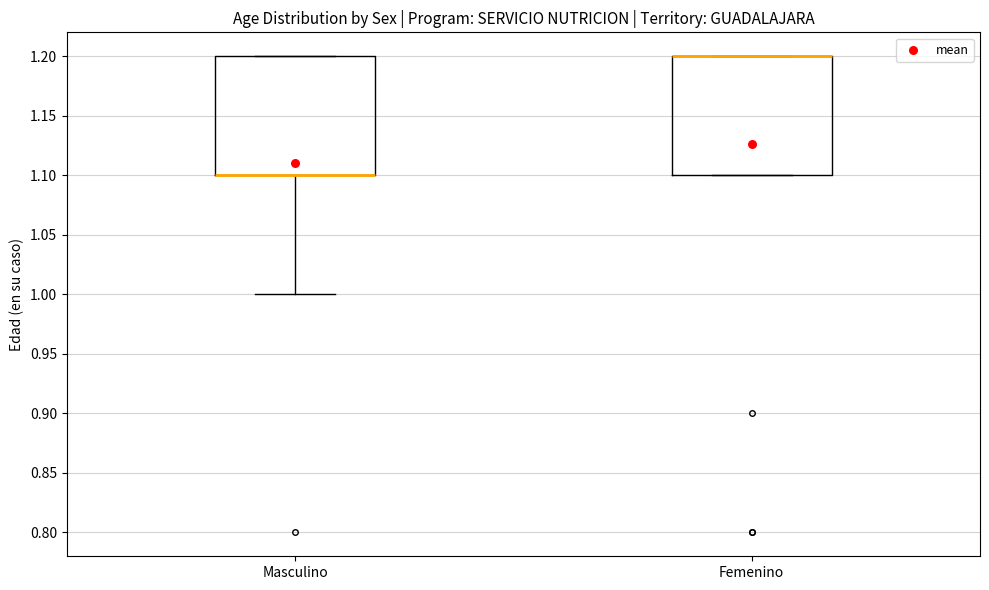

Reading left to right, read every box against the y-axis: the position of its median line, the range the box covers, and the ends of its whiskers. The values are not printed on the chart, so give them approximately, as read against the axis.

Masculino: median 1.1 (drawn on the box's lower edge), box 1.1 to 1.2, whiskers 1.0 to 1.2
Femenino: median 1.2 (drawn on the box's upper edge), box 1.1 to 1.2, whiskers 1.1 to 1.2